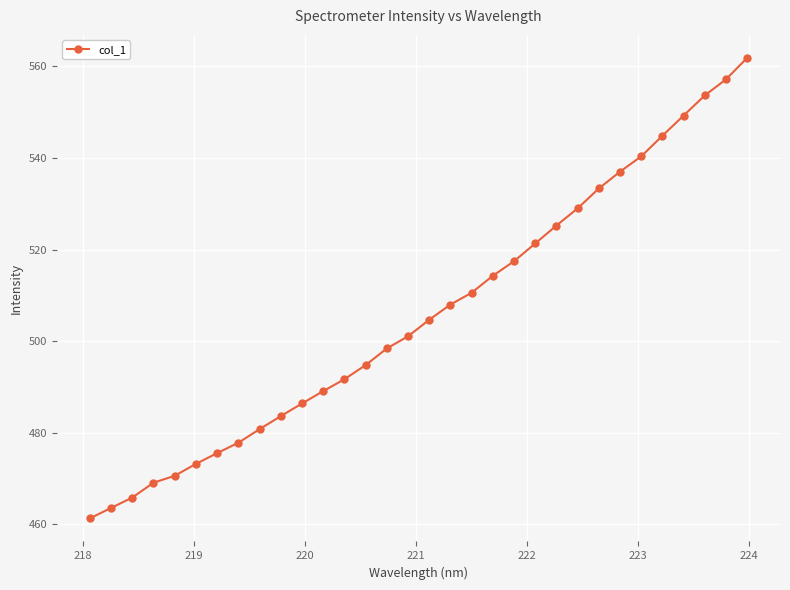

What is the smallest value displayed?

461.3